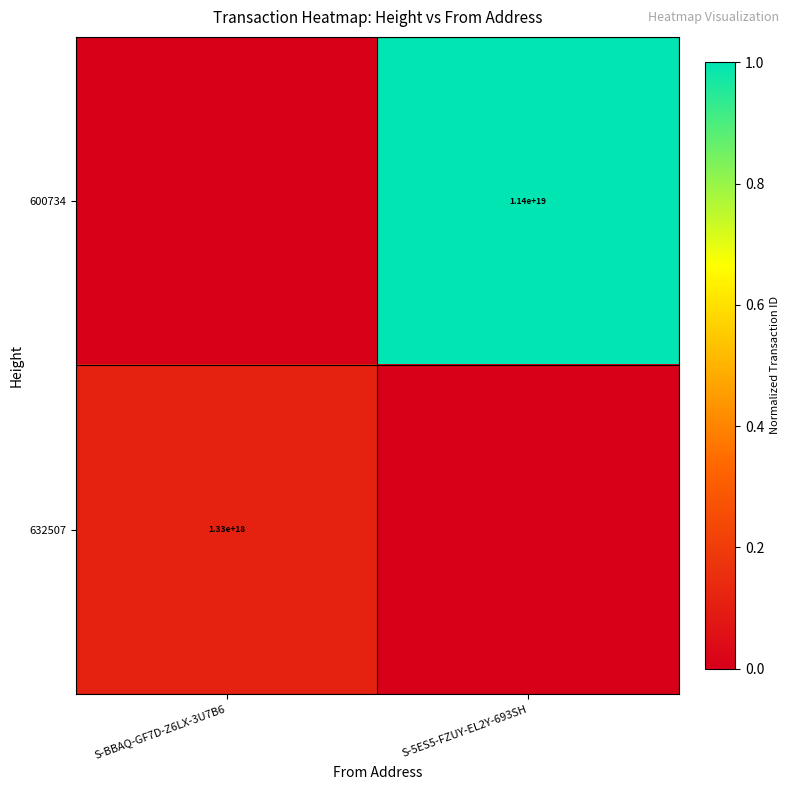

The value of 632507 at S-BBAQ-GF7D-Z6LX-3U7B6 is 2187356206120964864. True or false?

False